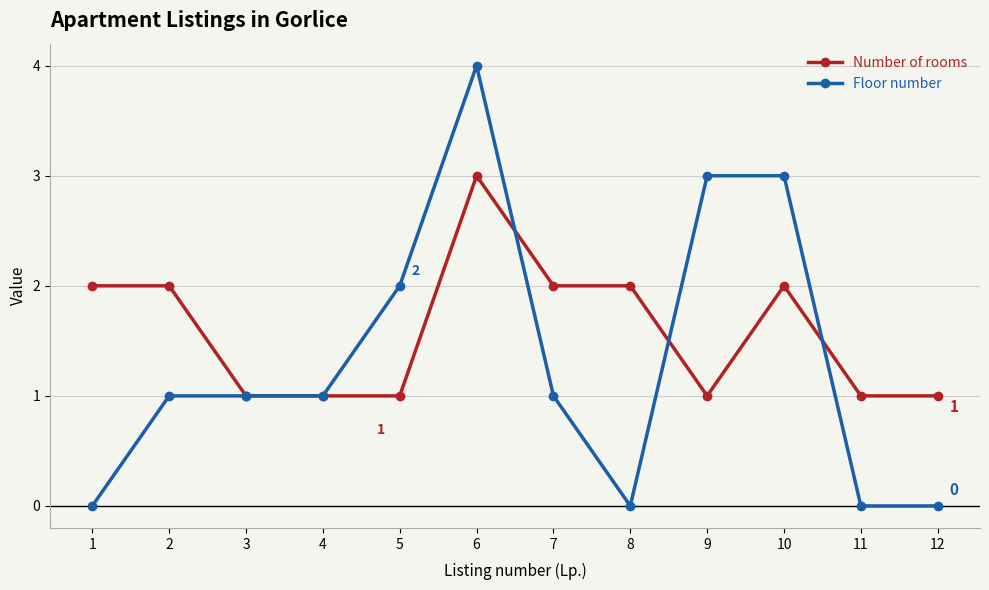

At which label does Number of rooms reach its peak?

6